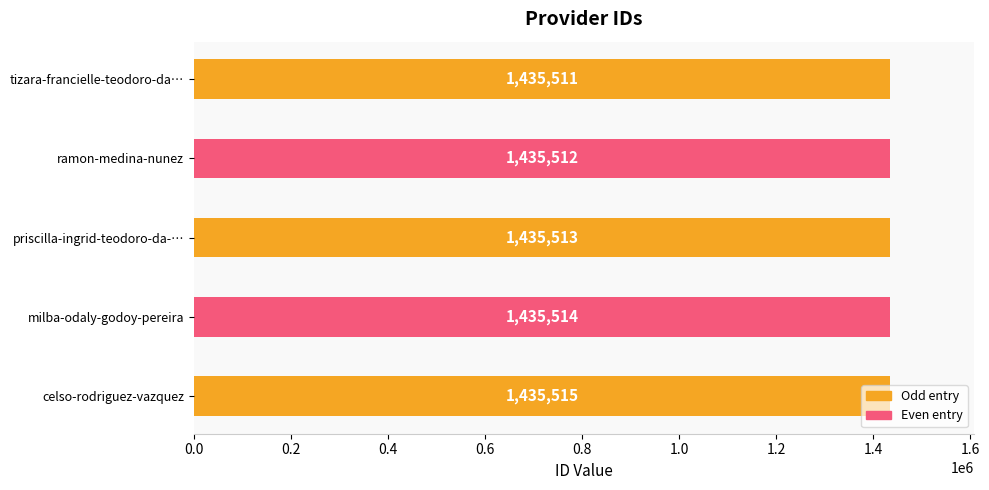

What is the greatest value displayed?

1435515